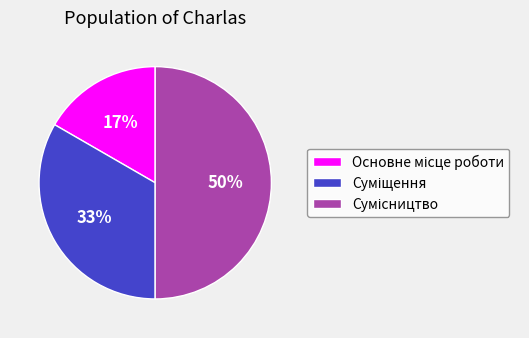

To the nearest percent, what is the difference between the largest and smallest slice percentages?

33%